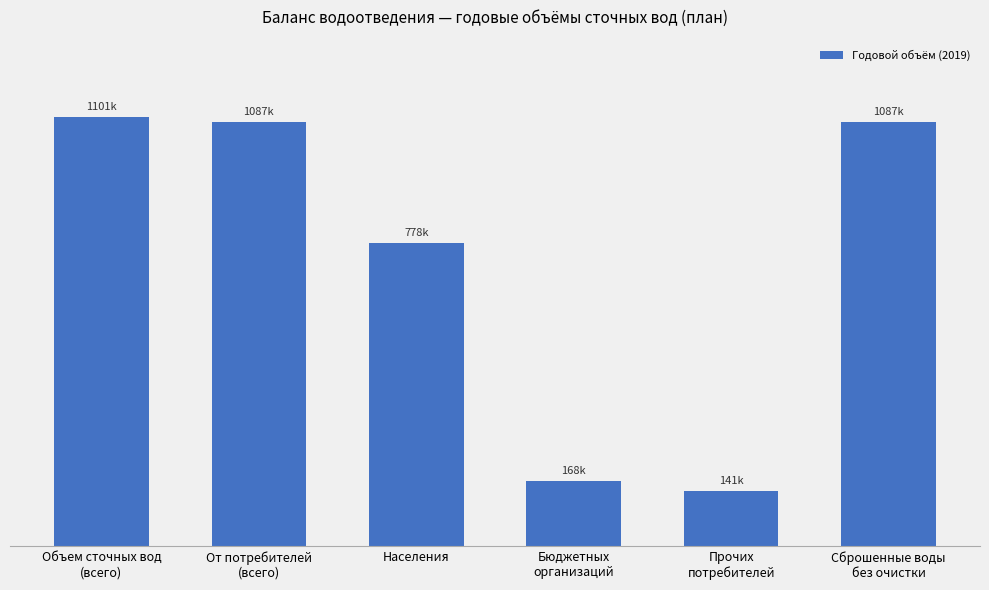

At which label is the value closest to 621086?

Населения